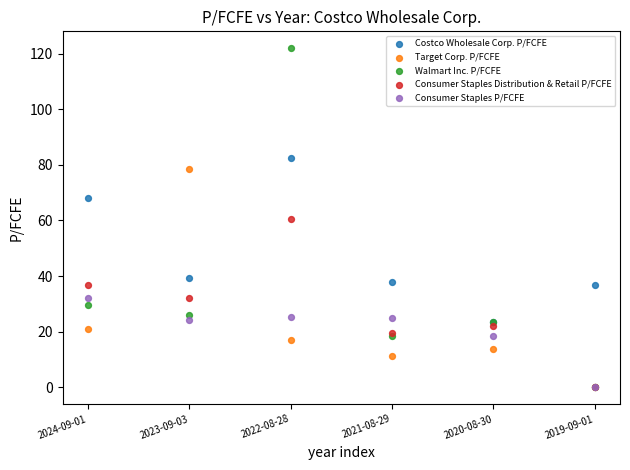

In the Costco Wholesale Corp. P/FCFE series, what Y value is closest to 53?

39.4